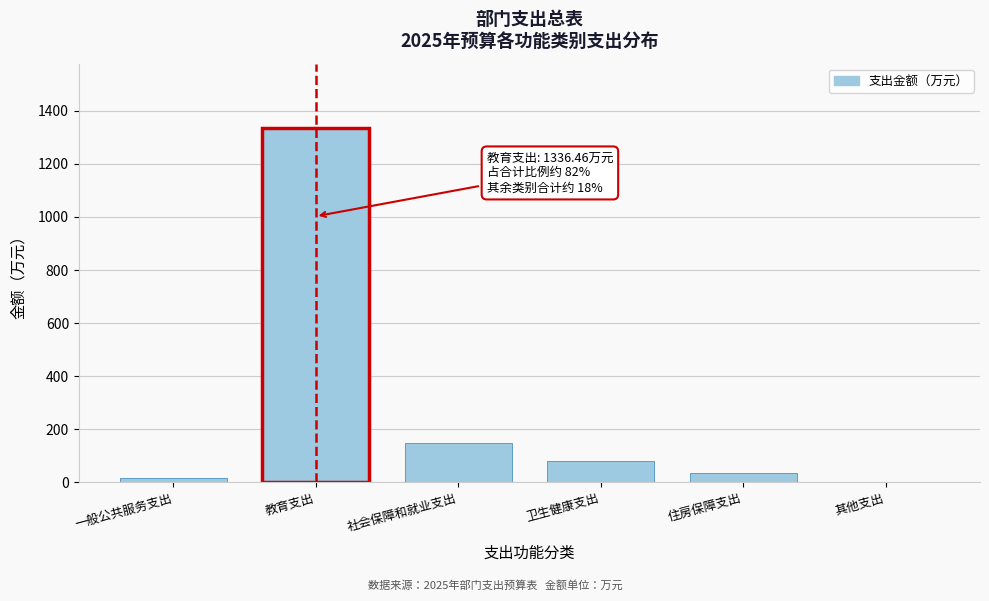

Reading left to right, list all the values displayed in this chart.

一般公共服务支出=17.3	教育支出=1336.5	社会保障和就业支出=149.7	卫生健康支出=79.8	住房保障支出=37.4	其他支出=1.0